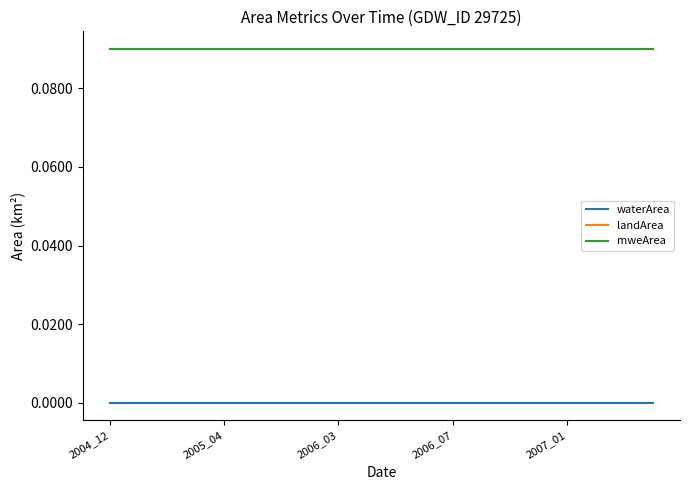

What is the average value of the landArea series?

0.1